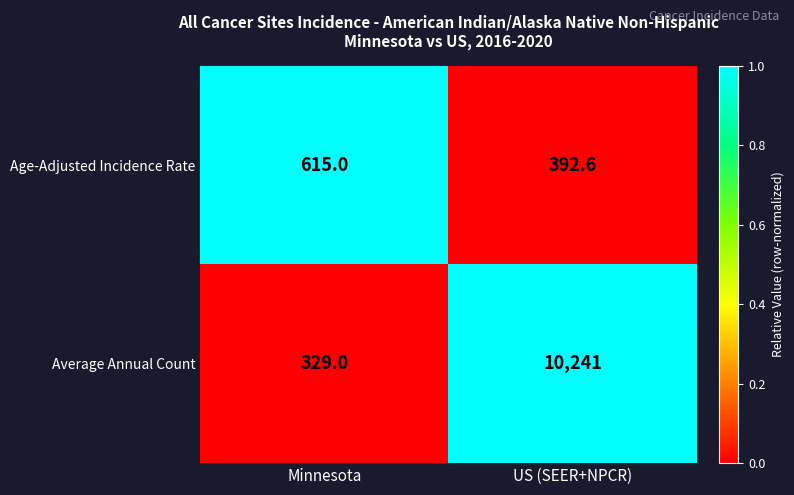

At US (SEER+NPCR), list the series in order from smallest to largest.

Age-Adjusted Incidence Rate, Average Annual Count